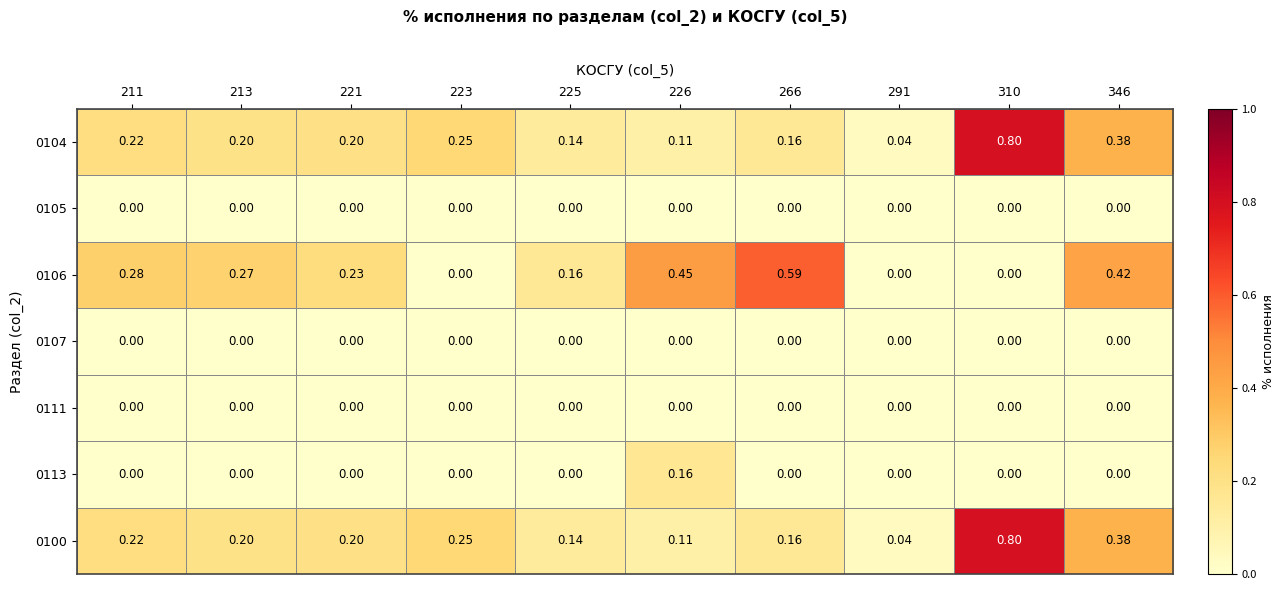

Which series has the widest spread of values?

0104